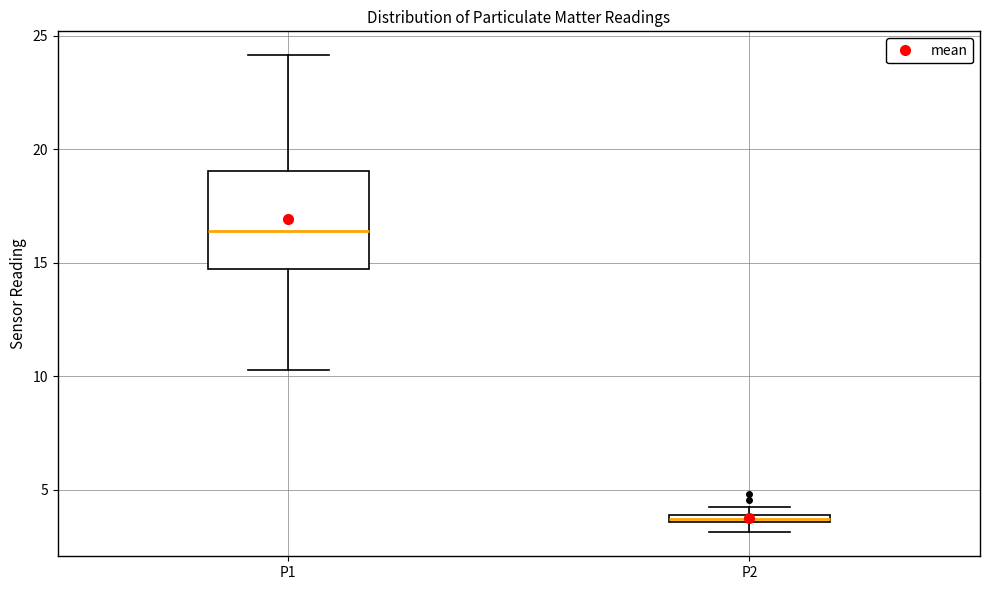

Which box has the lowest median line?

P2